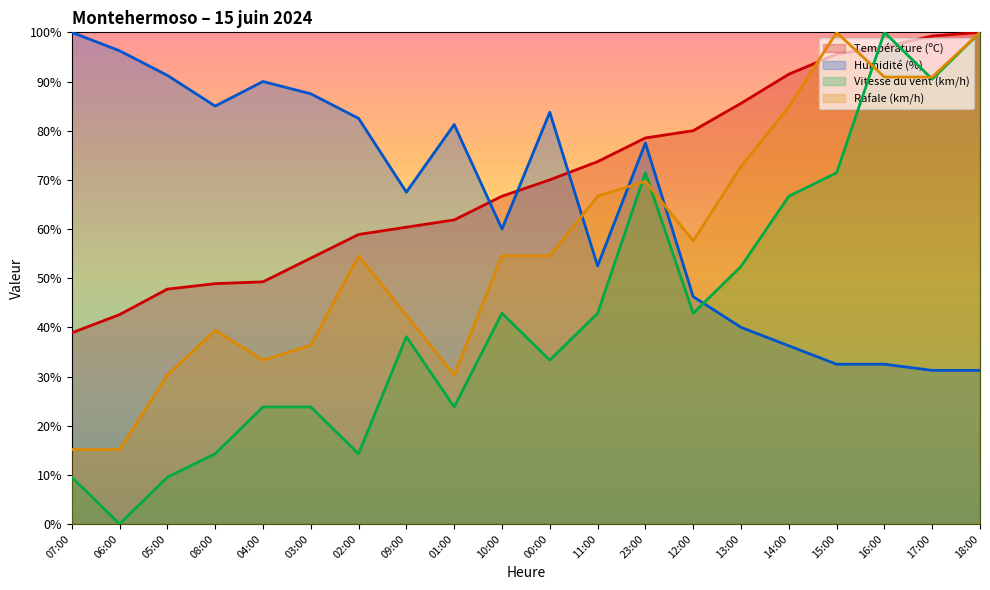

Which series ends up on top after the final intersection of Rafale (km/h) and Humidité (%)?

Rafale (km/h)